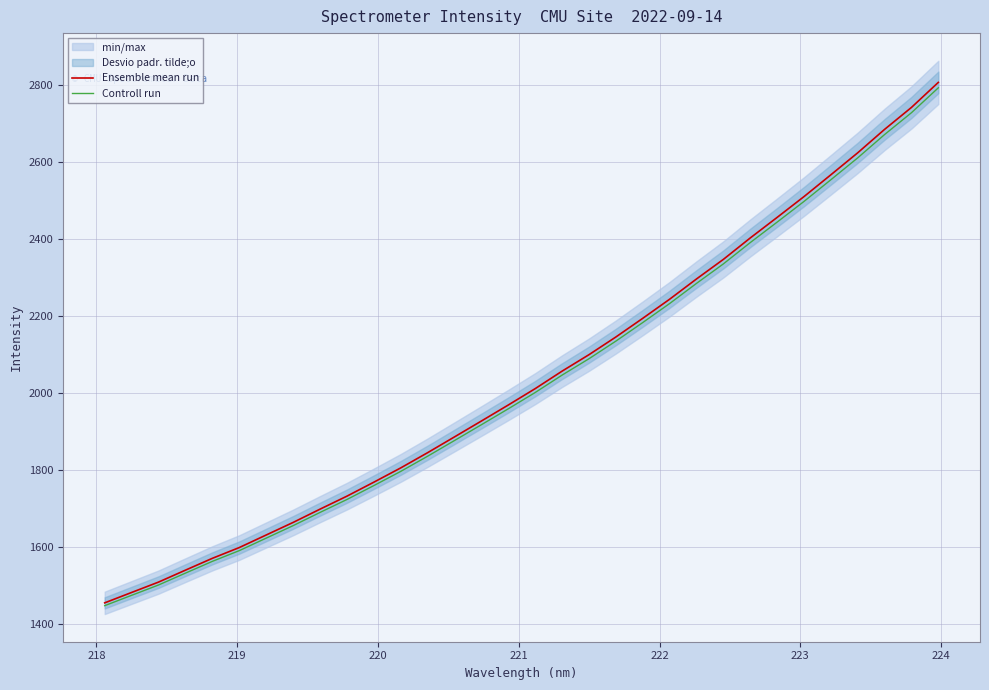

Which series has the largest range (max minus min)?

Ensemble mean run